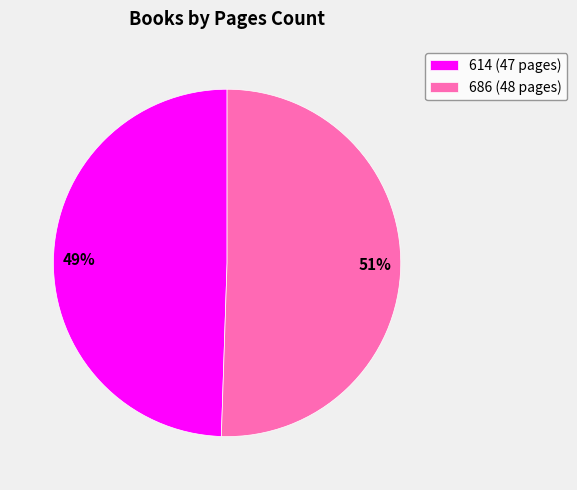

Do 686 (48 pages) and 614 (47 pages) together represent more than half of the pie?

Yes